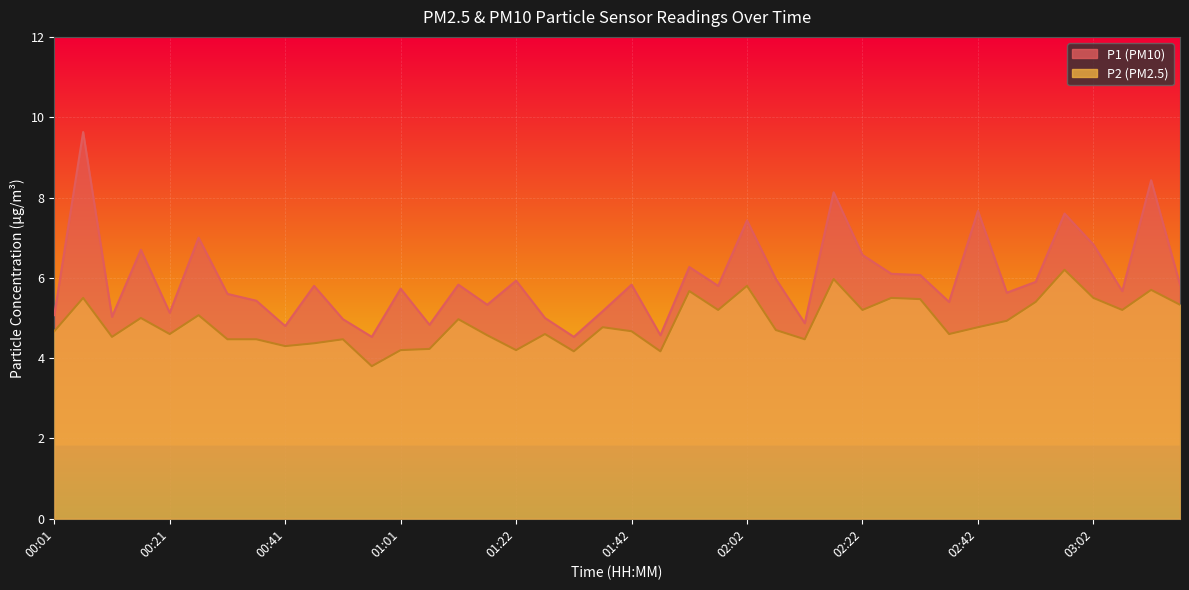

Which has a higher value, 02:22 or 00:06?

00:06